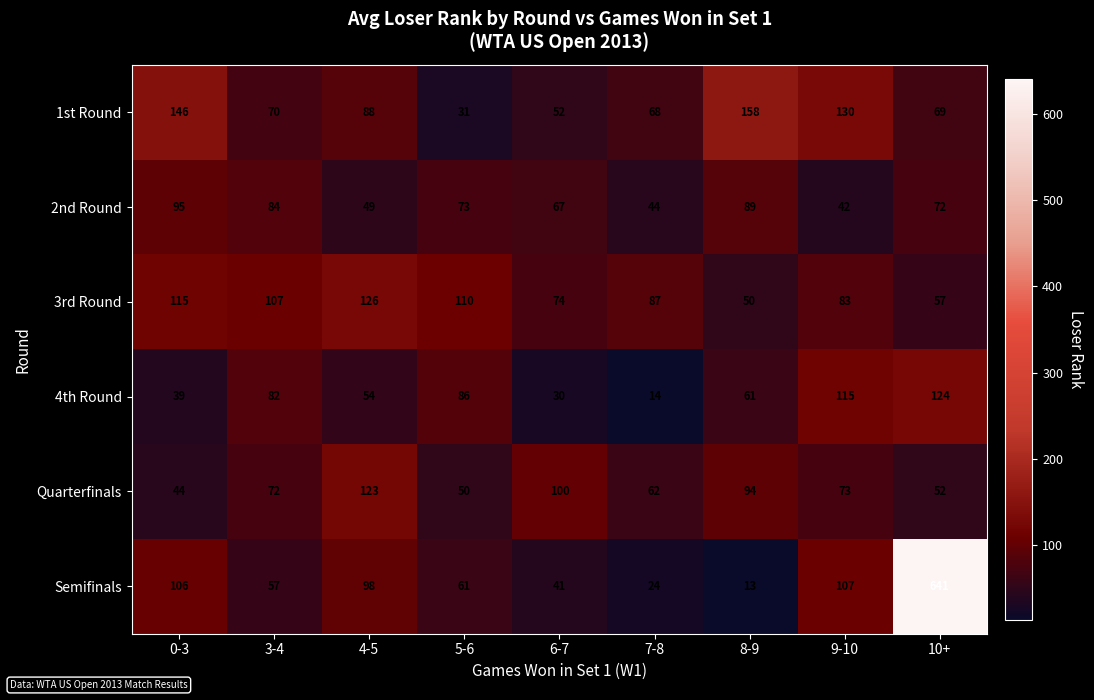

Which series has the largest range (max minus min)?

Semifinals